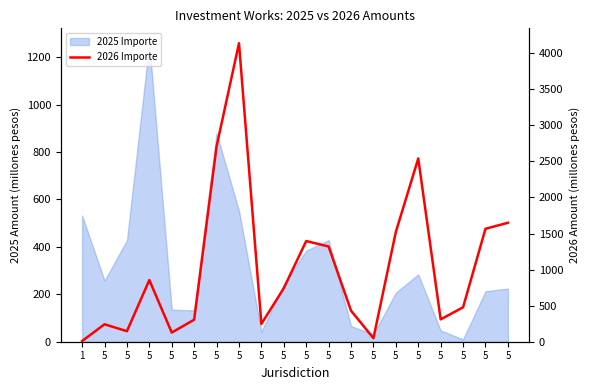

At which label does the data first exceed 742?

5